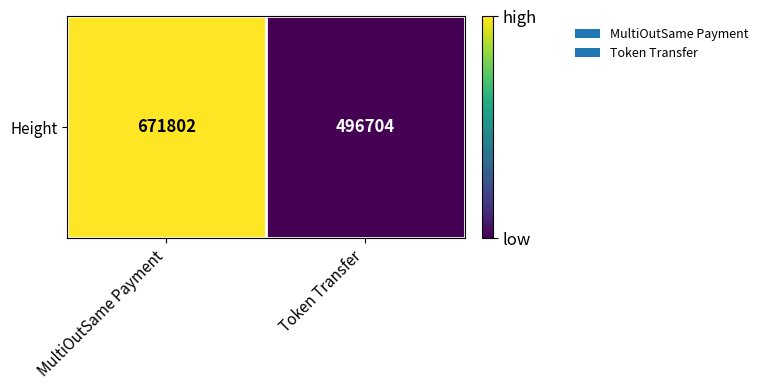

What is the change in value from MultiOutSame Payment to Token Transfer?

-175098